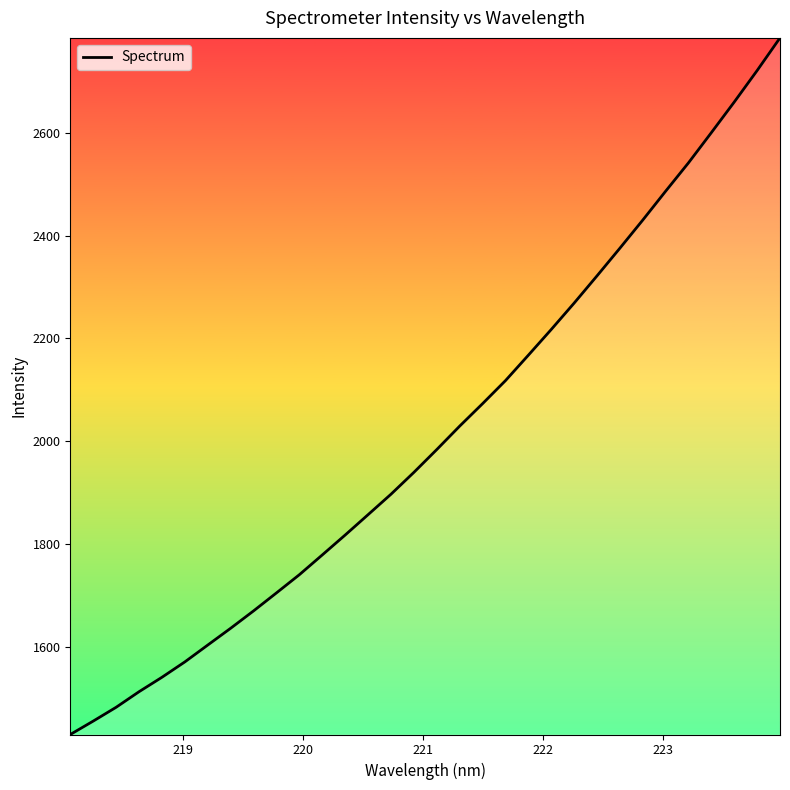

What is the greatest value displayed?

2784.9